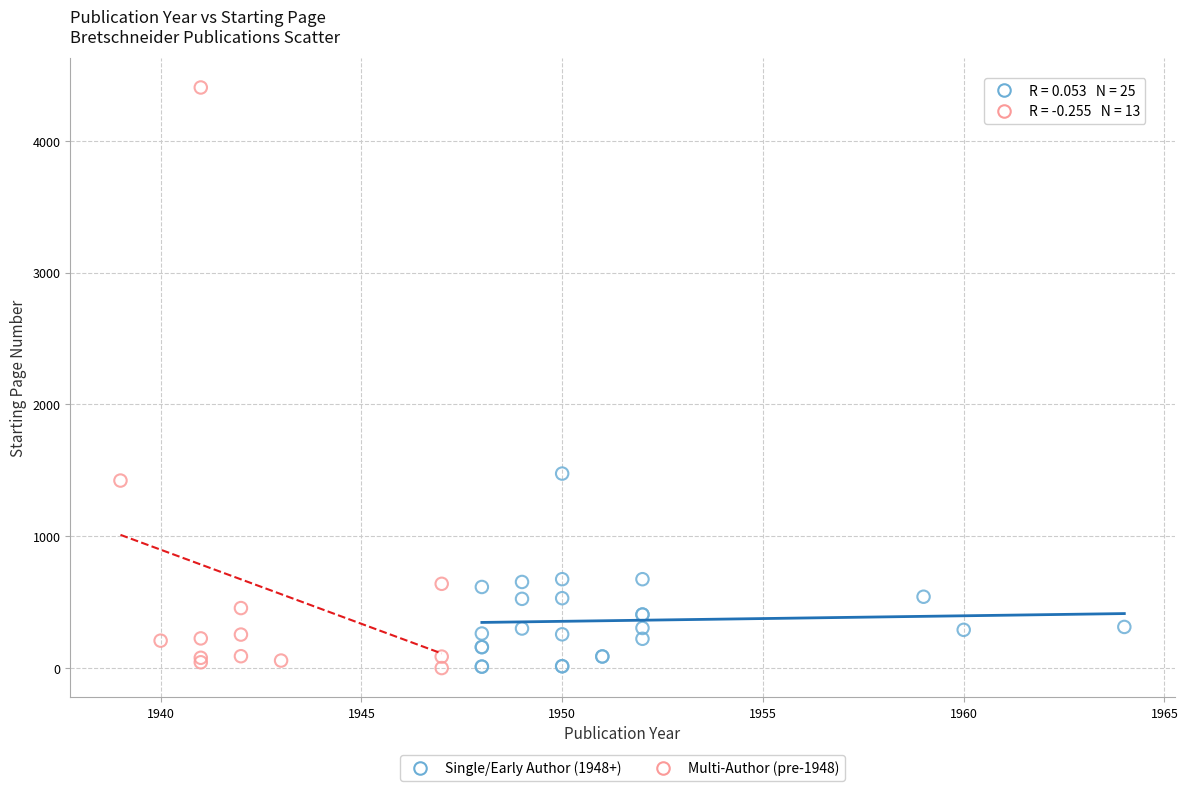

Which series has the widest spread of Y values?

Multi-Author (pre-1948)